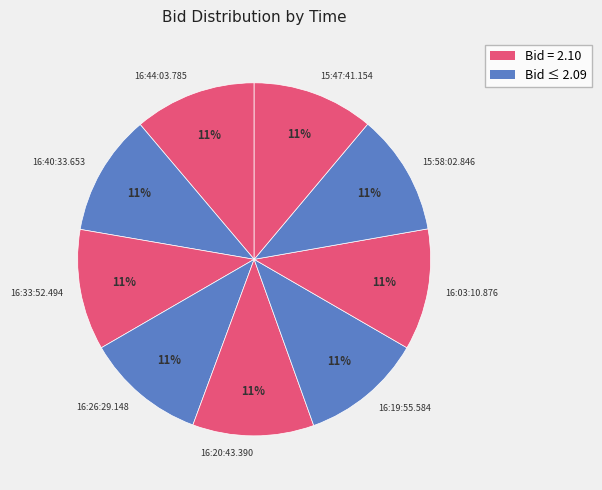

Count the number of slices in the pie.

9